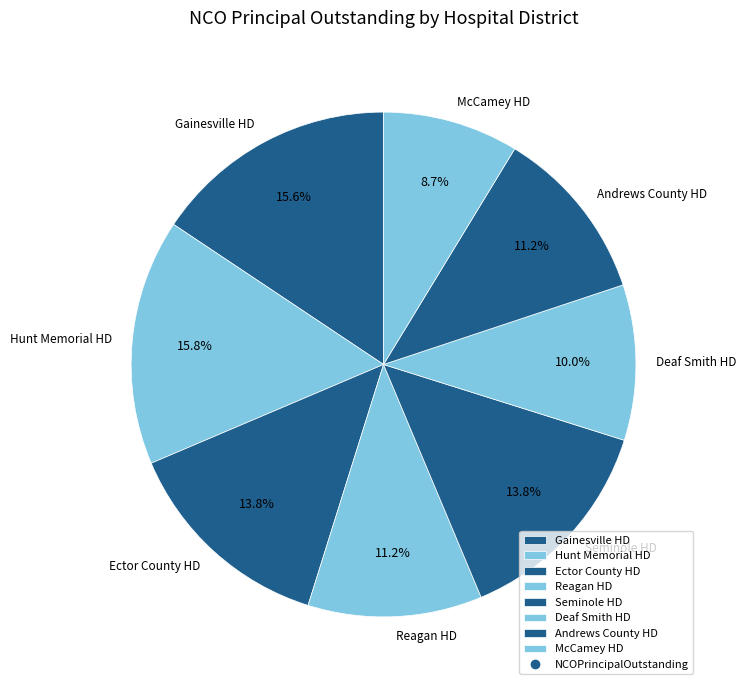

What is the ratio of the value at Gainesville HD to the value at McCamey HD?

1.8